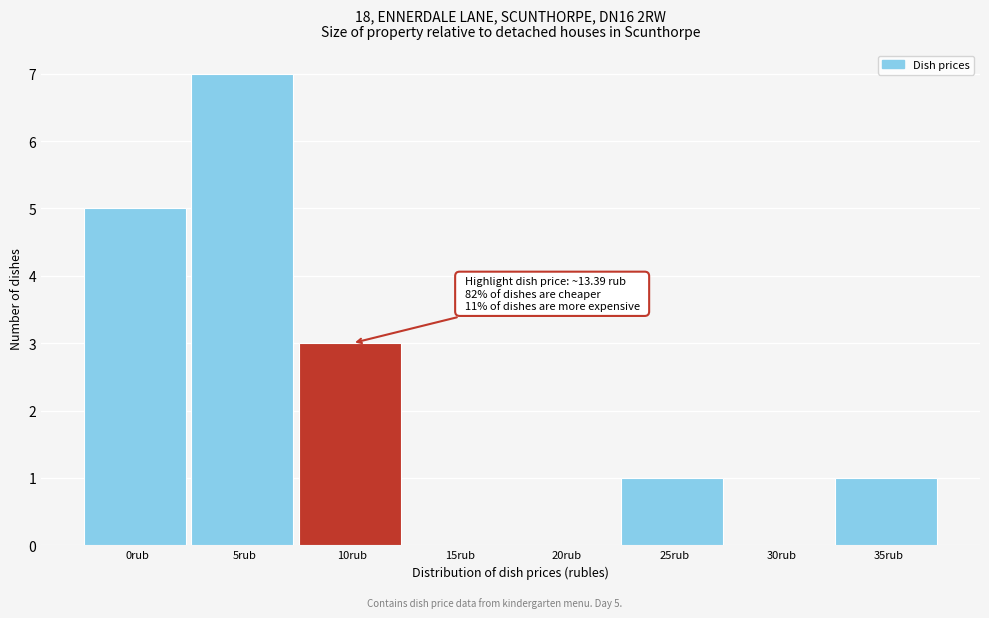

Reading left to right, transcribe all the data shown in this chart.

0rub=5	5rub=7	10rub=3	15rub=0	20rub=0	25rub=1	30rub=0	35rub=1